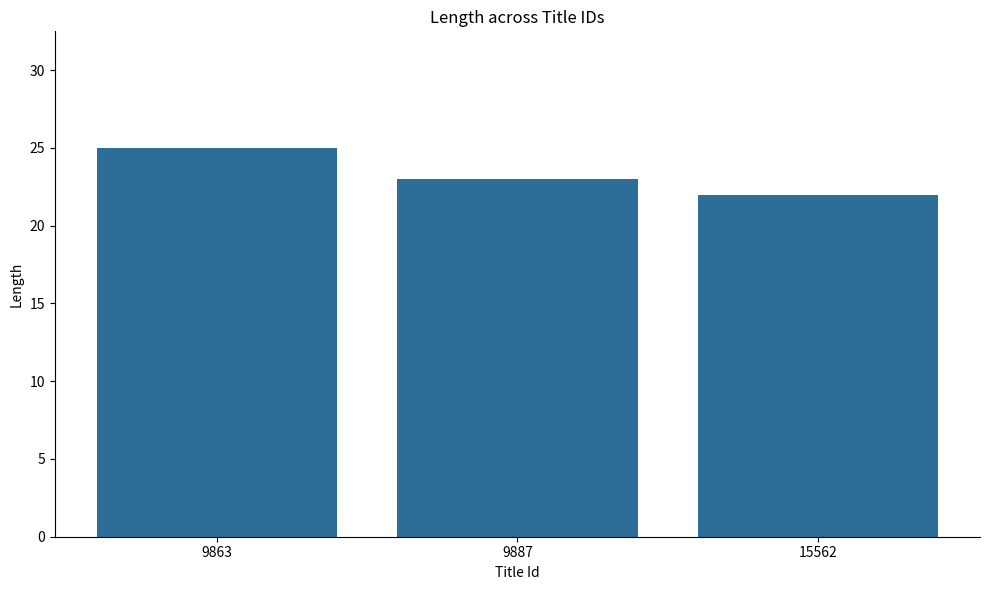

Count the values in the range 22 to 25.

3